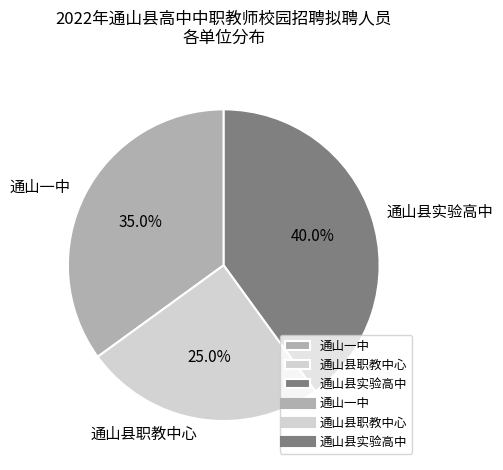

To the nearest percent, what is the combined percentage of 通山一中 and 通山县实验高中?

75%